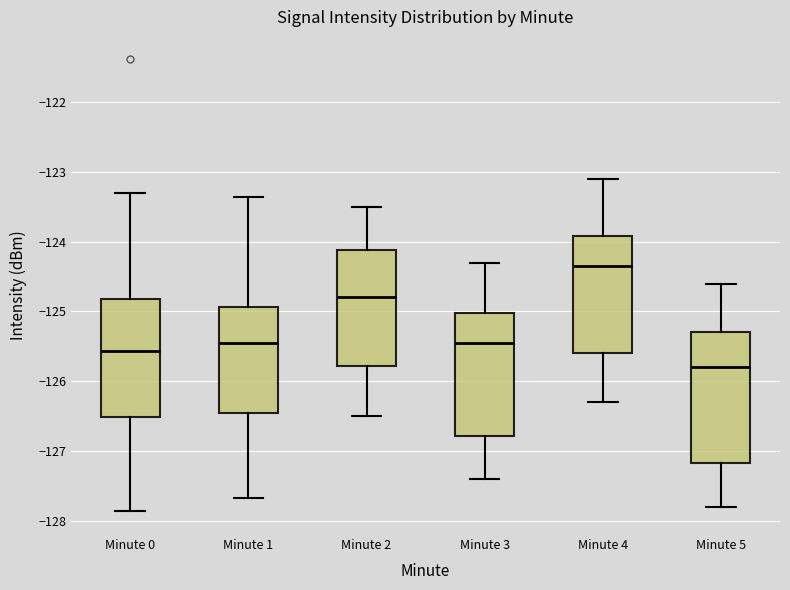

Comparing the boxes themselves (not the whiskers), which one is the tallest?

Minute 5